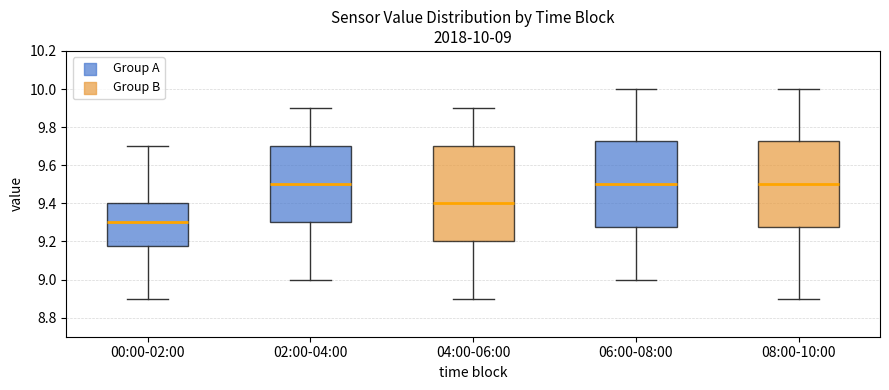

Which box is the tallest, from its lower edge to its upper edge?

04:00-06:00